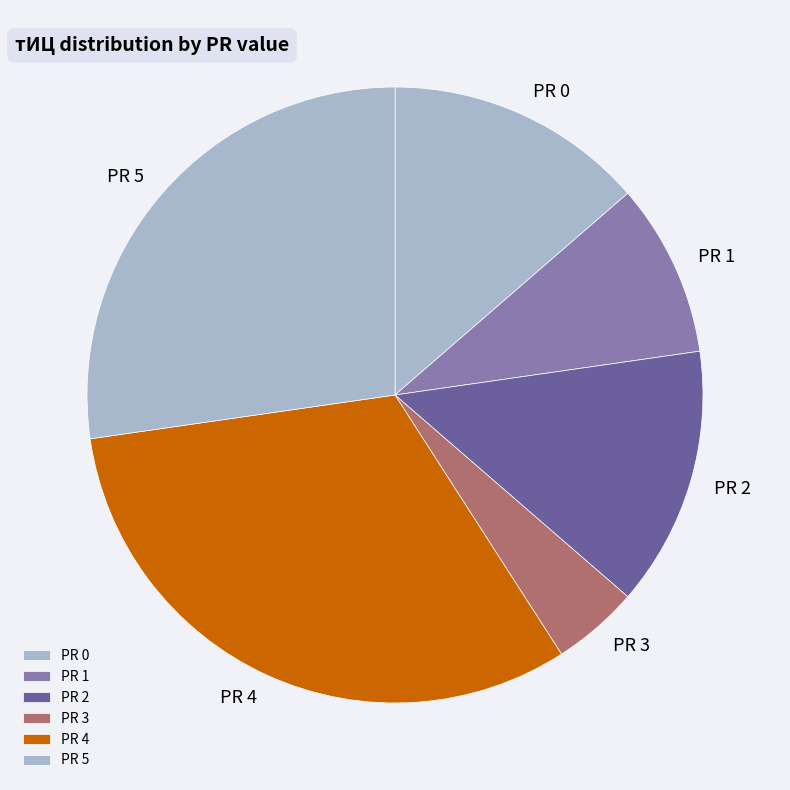

Does any single category account for the majority?

No